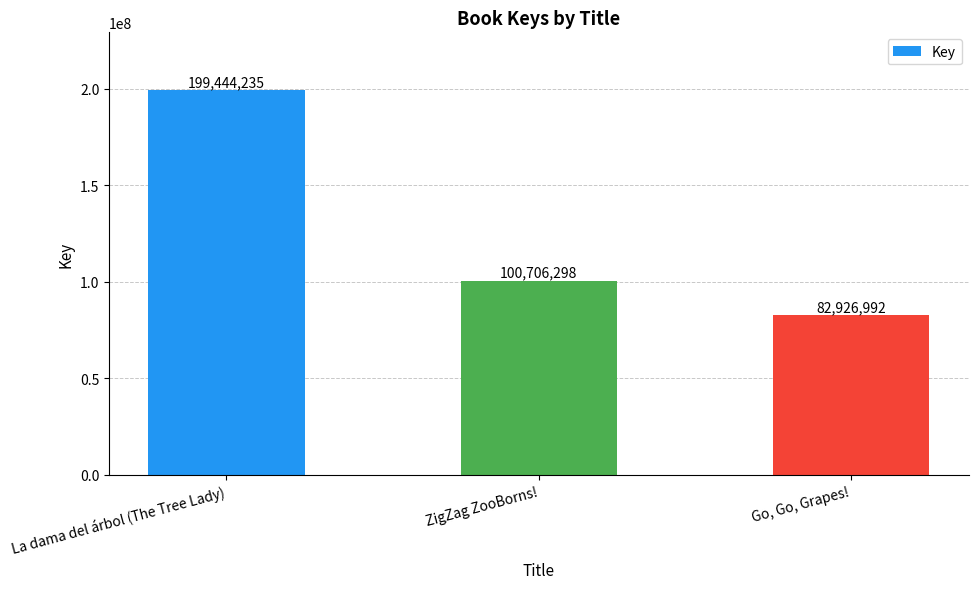

The chart shows a value of 199444235 at La dama del árbol (The Tree Lady). True or false?

True